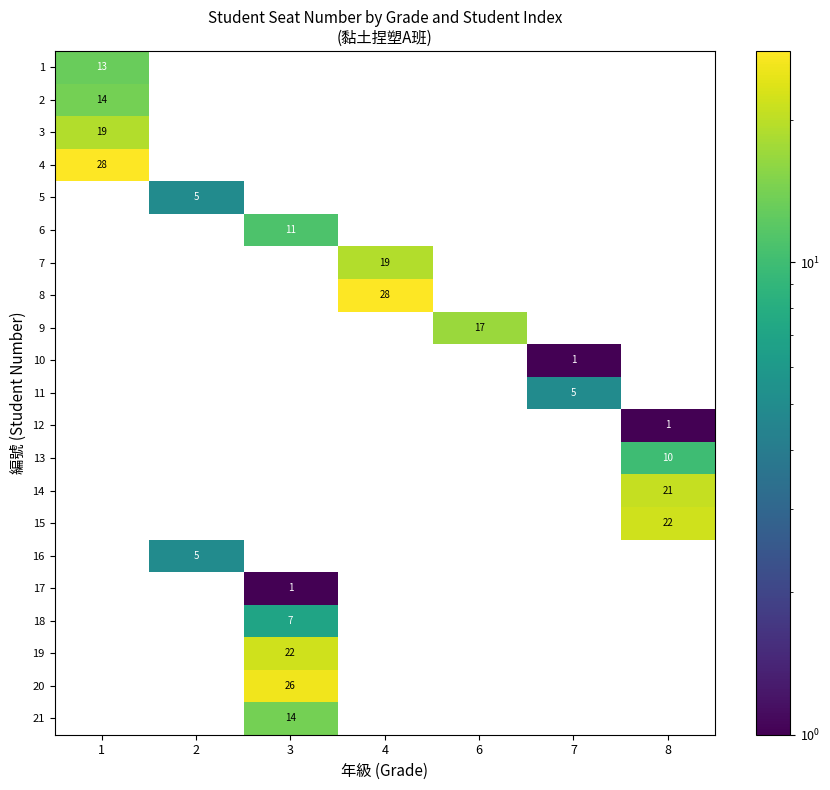

The 1 series shows 19 at 1. True or false?

False